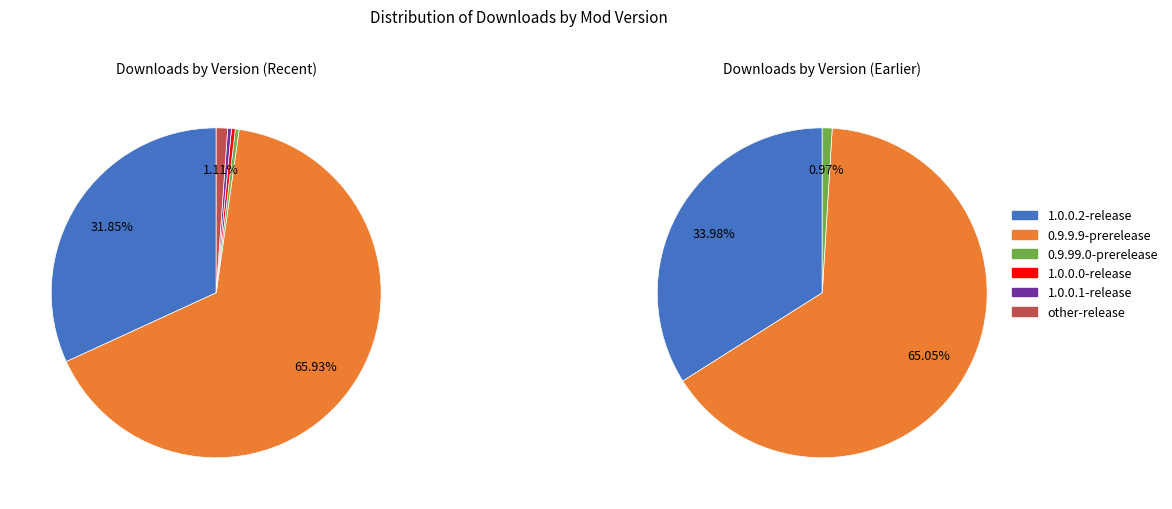

Which category has the biggest portion of the pie?

0.9.9.9-prerelease